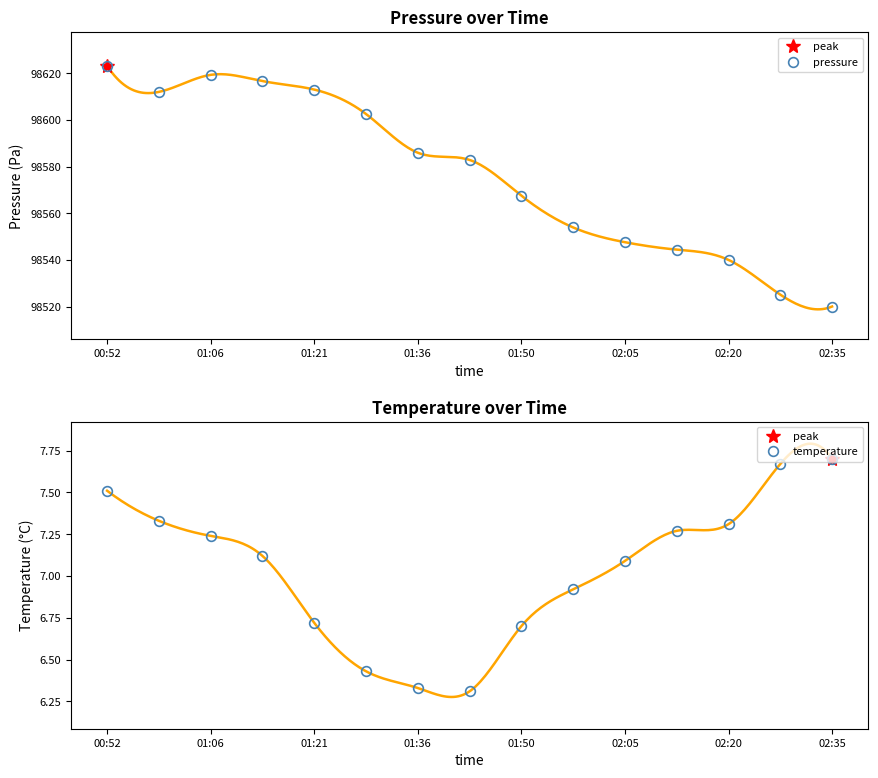

What is the difference between the maximum and minimum values in the temperature series?

1.4